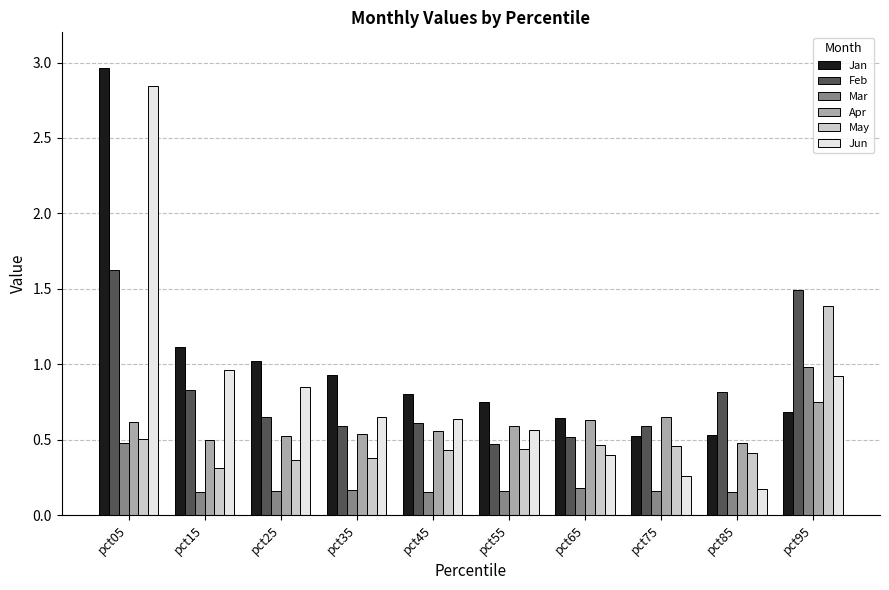

The Jun series shows 0.9 at pct95. True or false?

True